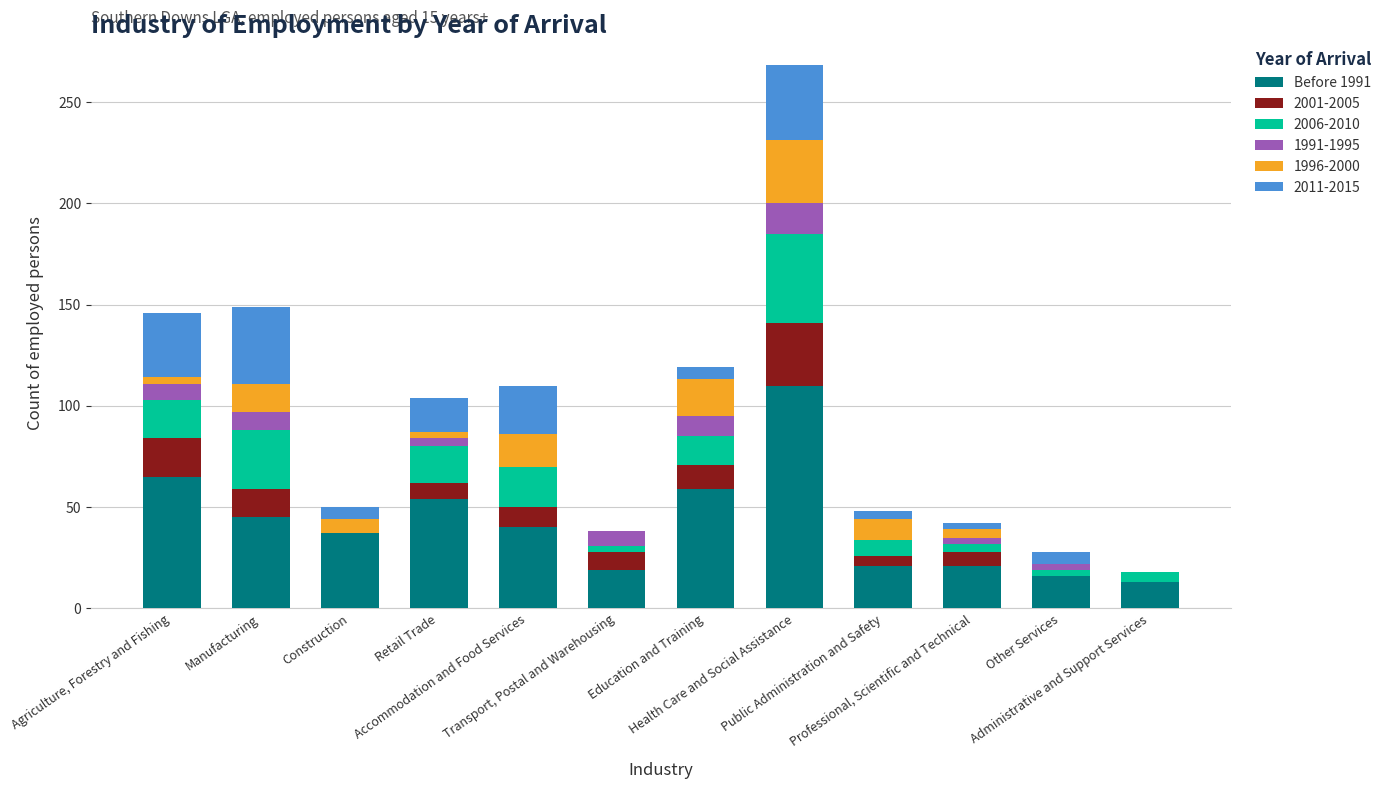

What are all the series names shown in the legend?

Before 1991, 2001-2005, 2006-2010, 1991-1995, 1996-2000, 2011-2015